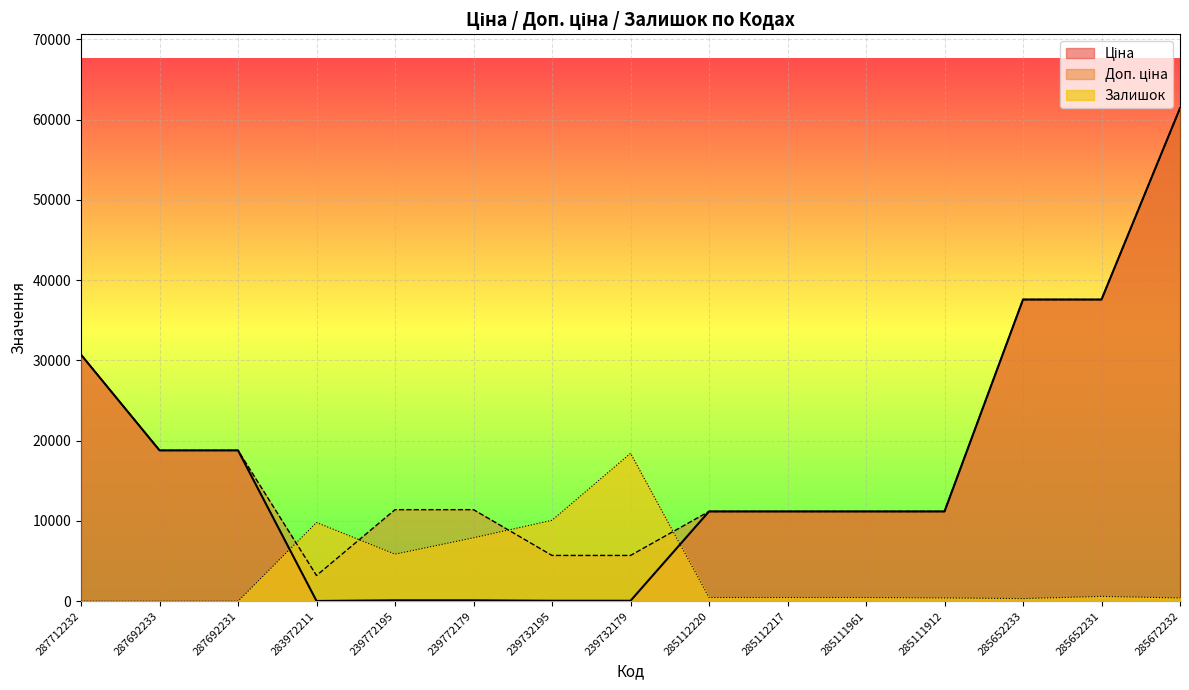

True or false: Залишок has more than 1 interior local peaks.

True